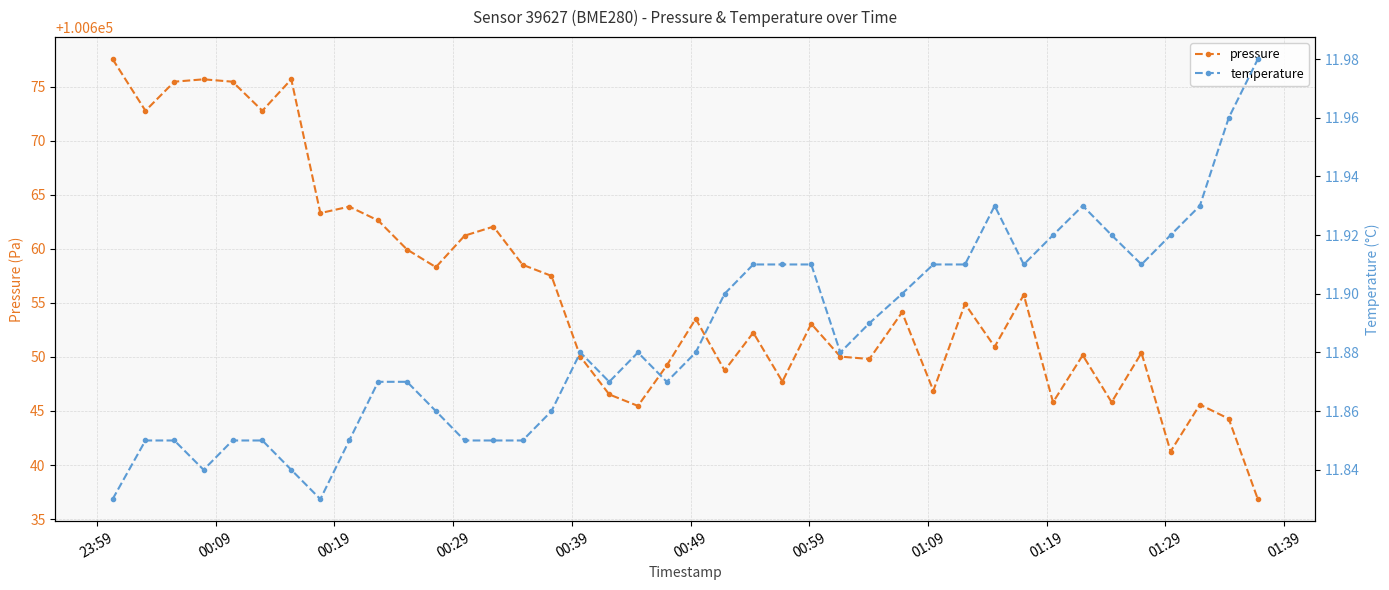

What is the maximum value for pressure?

100677.6